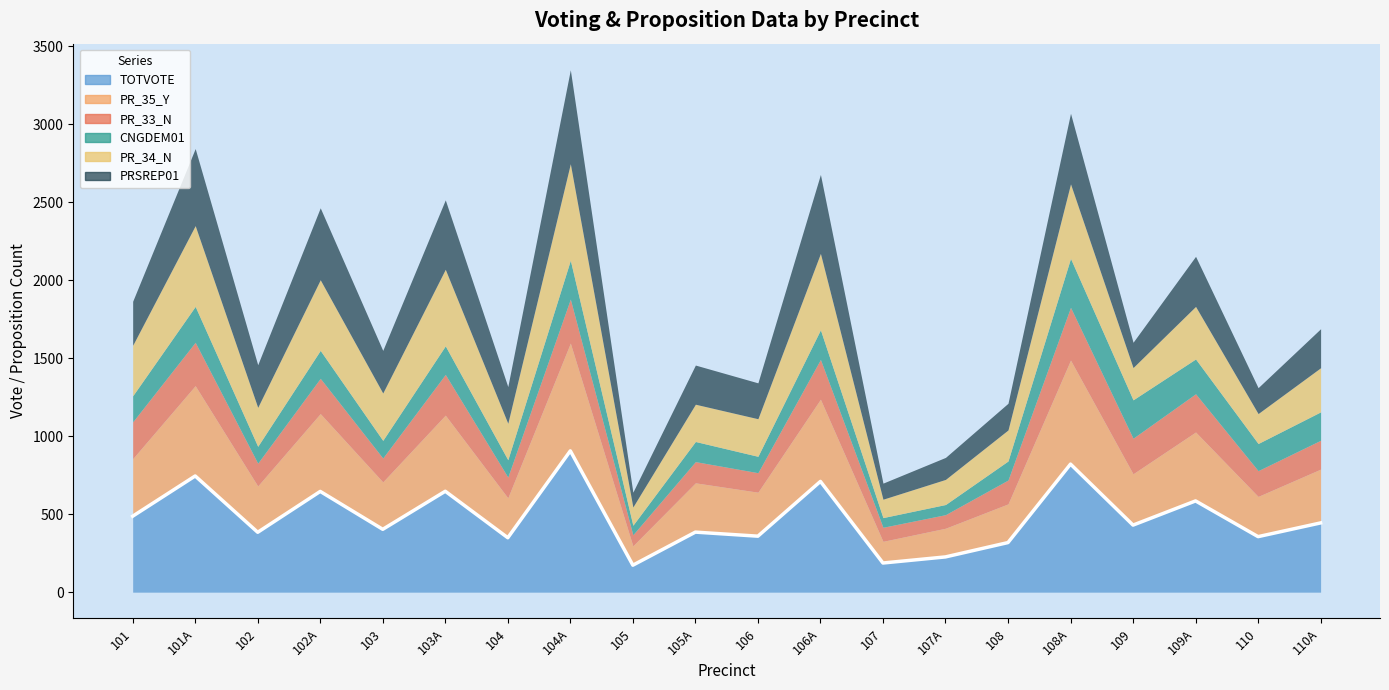

Reading left to right, what are all the values shown in this chart?

TOTVOTE: 487	745	384	646	403	647	349	906	173	385	359	710	187	226	318	821	430	585	356	444
PR_35_Y: 369	579	297	499	304	488	256	691	124	316	282	527	139	184	248	667	329	442	258	345
PR_33_N: 236	278	146	226	153	261	133	282	71	136	125	255	90	87	153	338	228	245	165	185
CNGDEM01: 167	230	108	179	113	183	111	249	61	129	105	190	62	65	122	314	246	223	174	182
PR_34_N: 324	518	250	453	304	491	234	619	117	239	241	490	118	161	199	478	207	337	192	283
PRSREP01: 282	494	273	461	273	445	235	602	95	251	230	506	103	141	171	452	162	321	166	250